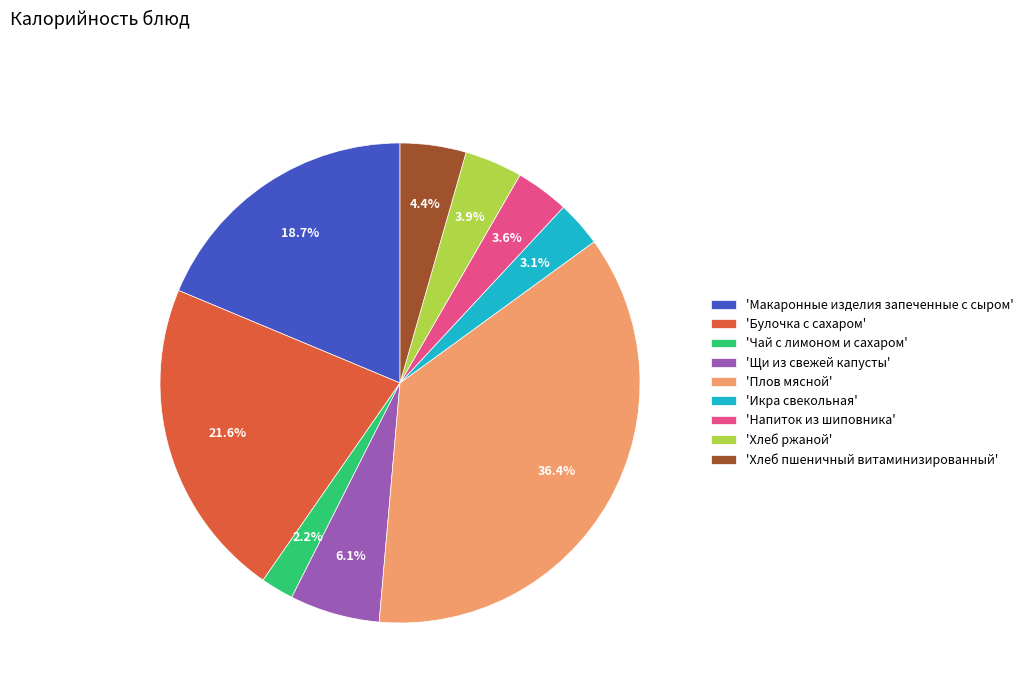

Between 'Хлеб пшеничный витаминизированный' and 'Напиток из шиповника', which is larger?

'Хлеб пшеничный витаминизированный'